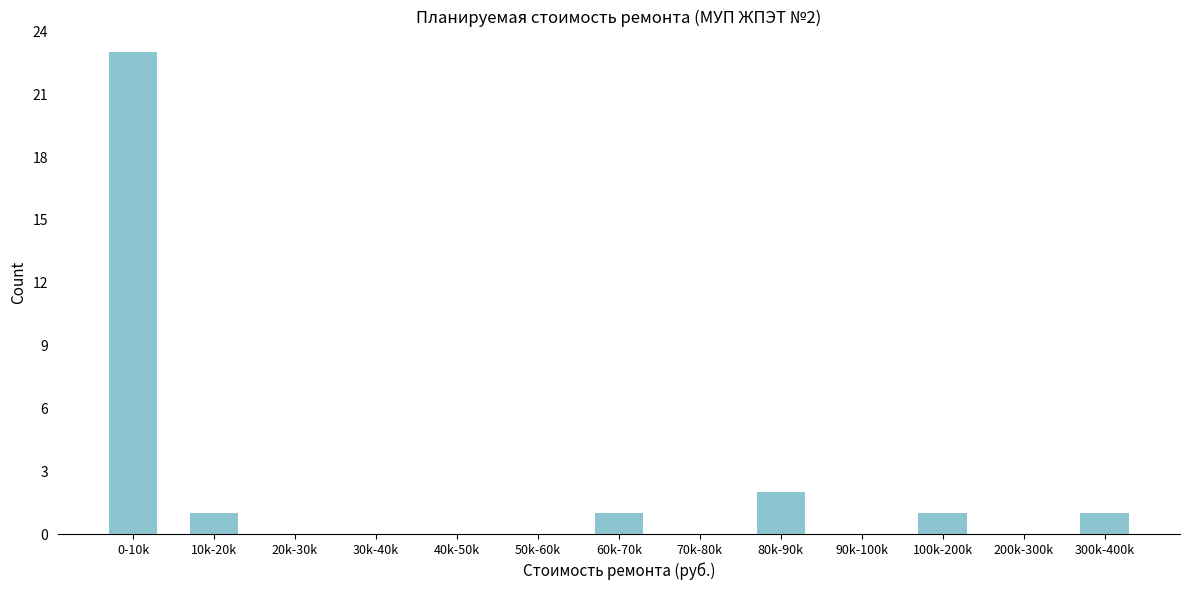

Reading left to right, what are all the values shown in this chart?

0-10k=23	10k-20k=1	20k-30k=0	30k-40k=0	40k-50k=0	50k-60k=0	60k-70k=1	70k-80k=0	80k-90k=2	90k-100k=0	100k-200k=1	200k-300k=0	300k-400k=1